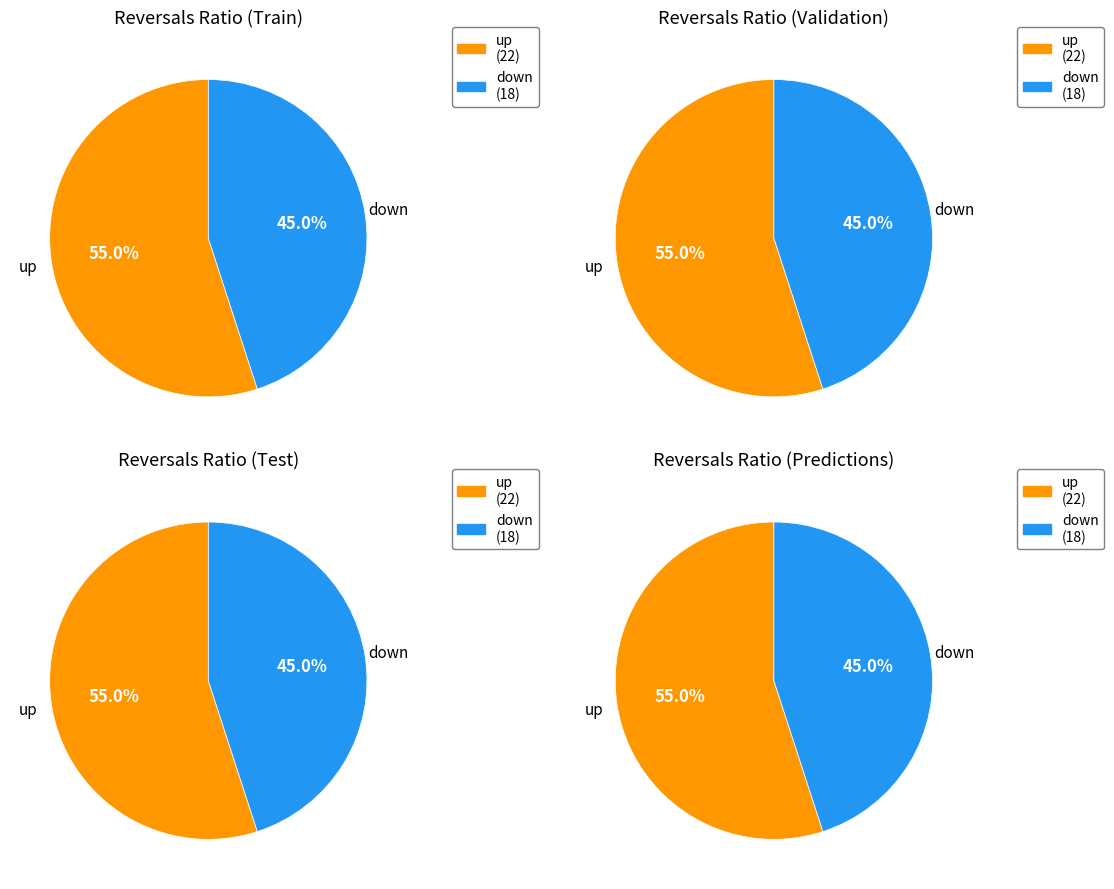

Does any single category account for the majority?

Yes